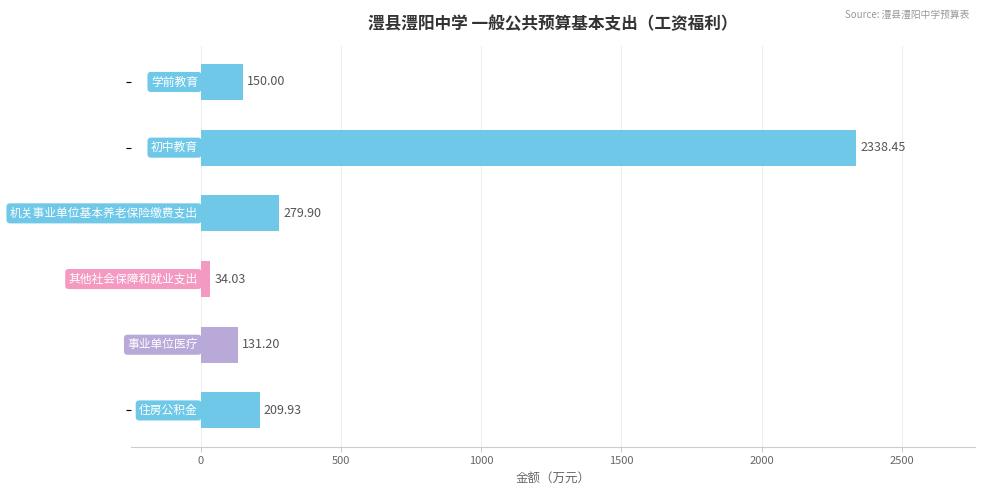

What is the smallest value displayed?

34.0